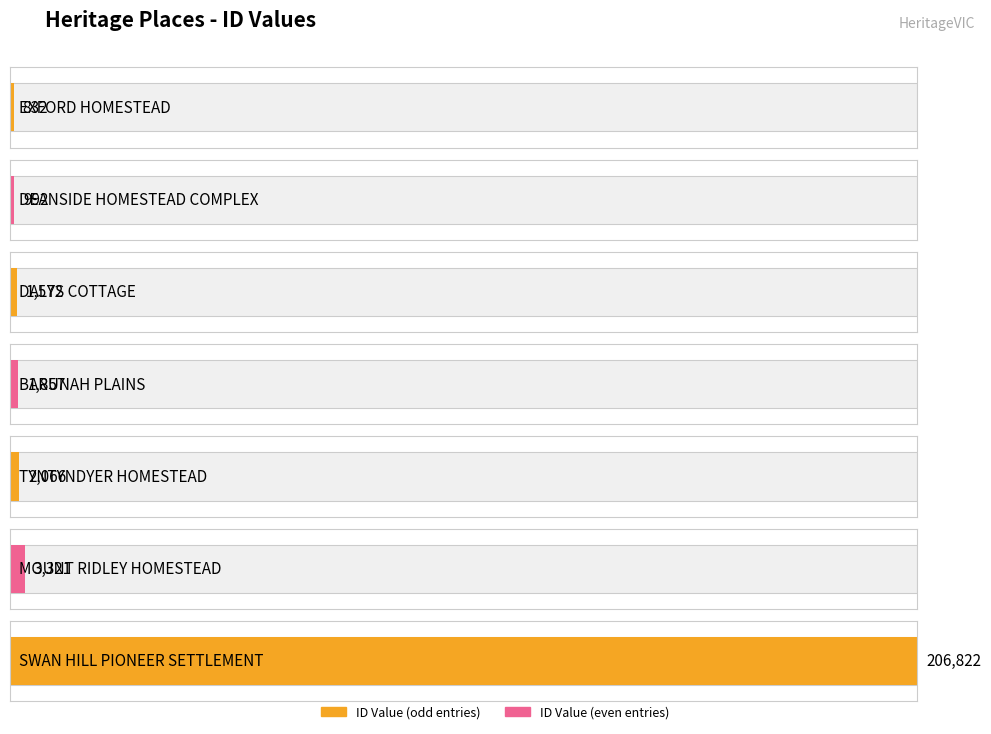

Which category has the lowest value across all series?

EXFORD HOMESTEAD